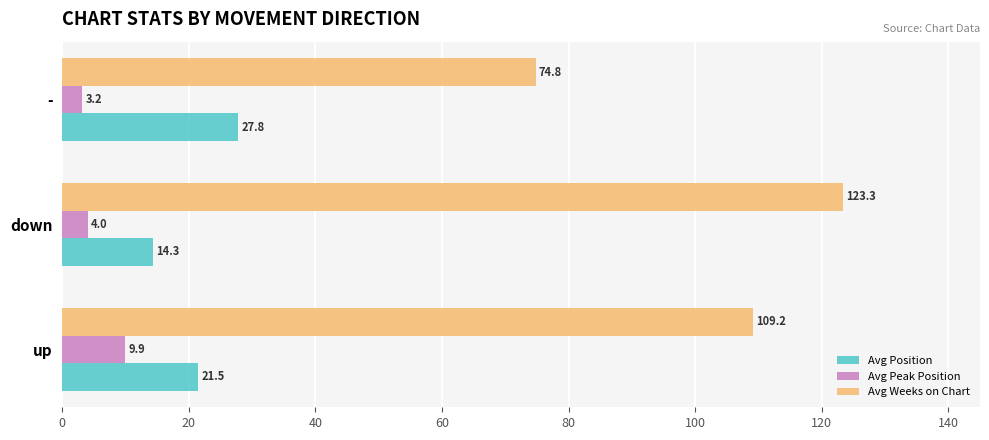

Is the value of Avg Weeks on Chart at - greater than the value of Avg Position at up?

Yes